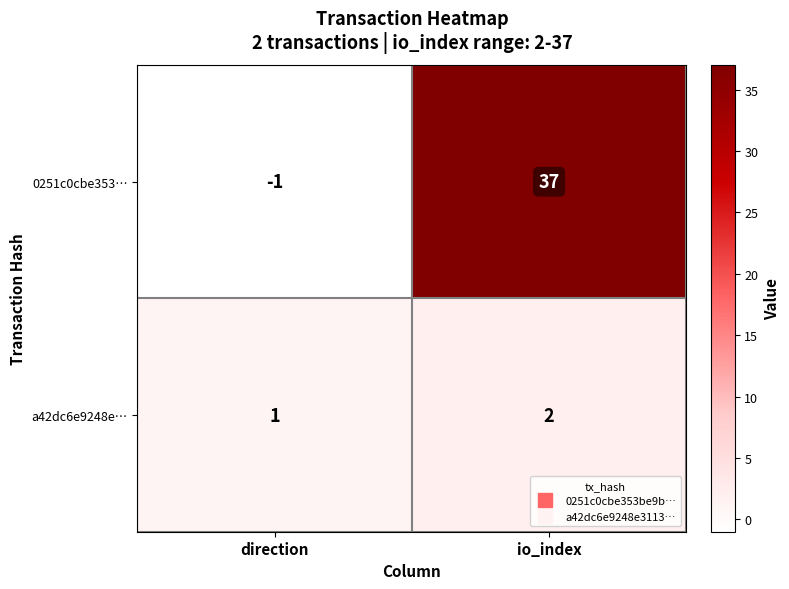

What is the average value of the 0251c0cbe353… series?

18